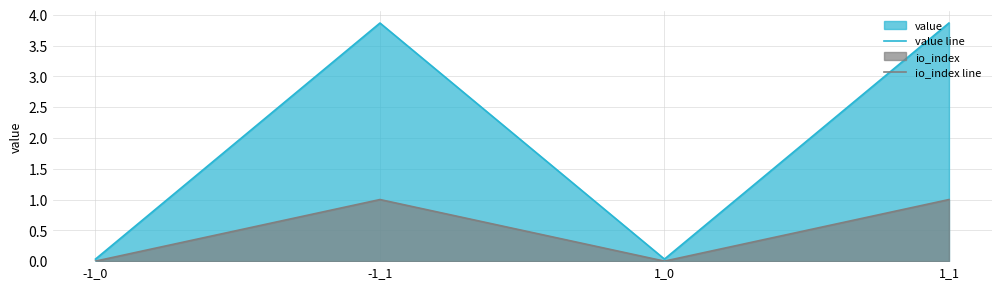

Does the chart have visible grid lines?

Yes